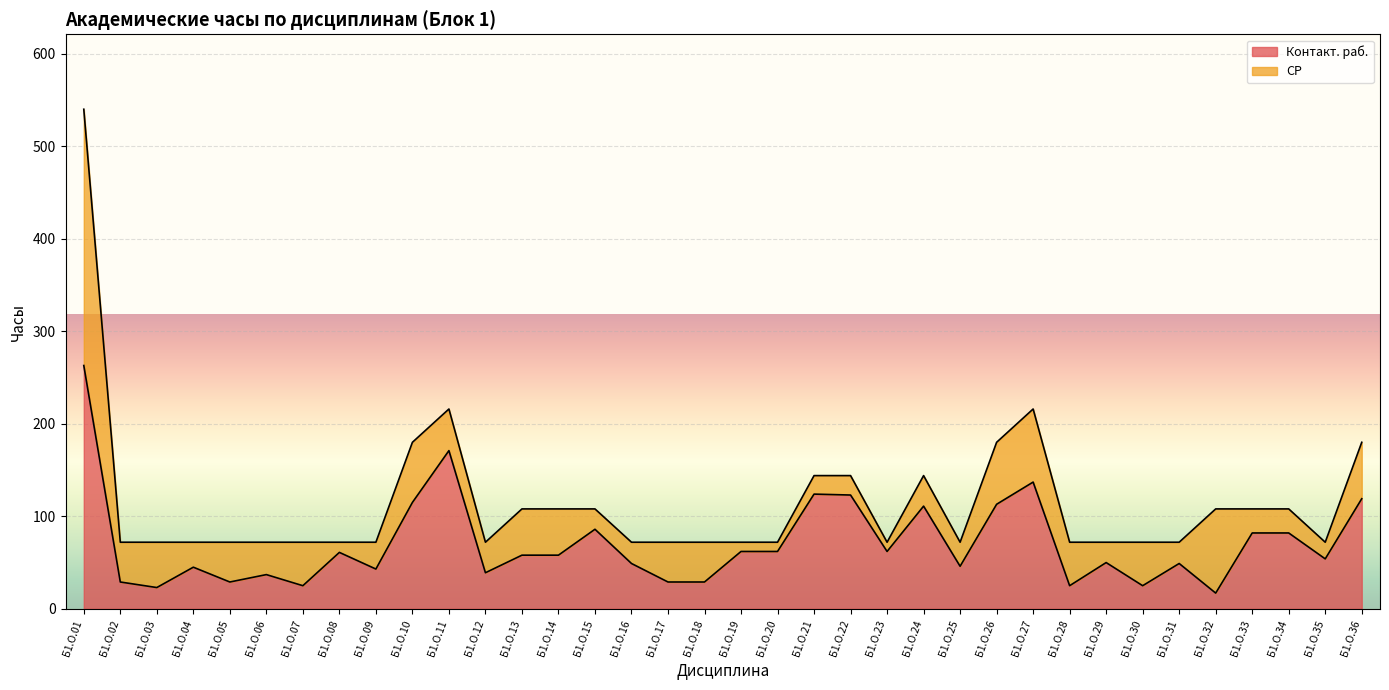

Rank the categories by value from lowest to highest.

Б1.О.32, Б1.О.03, Б1.О.07, Б1.О.28, Б1.О.30, Б1.О.02, Б1.О.05, Б1.О.17, Б1.О.18, Б1.О.06, Б1.О.12, Б1.О.09, Б1.О.04, Б1.О.25, Б1.О.16, Б1.О.31, Б1.О.29, Б1.О.35, Б1.О.13, Б1.О.14, Б1.О.08, Б1.О.19, Б1.О.20, Б1.О.23, Б1.О.33, Б1.О.34, Б1.О.15, Б1.О.24, Б1.О.26, Б1.О.10, Б1.О.36, Б1.О.22, Б1.О.21, Б1.О.27, Б1.О.11, Б1.О.01